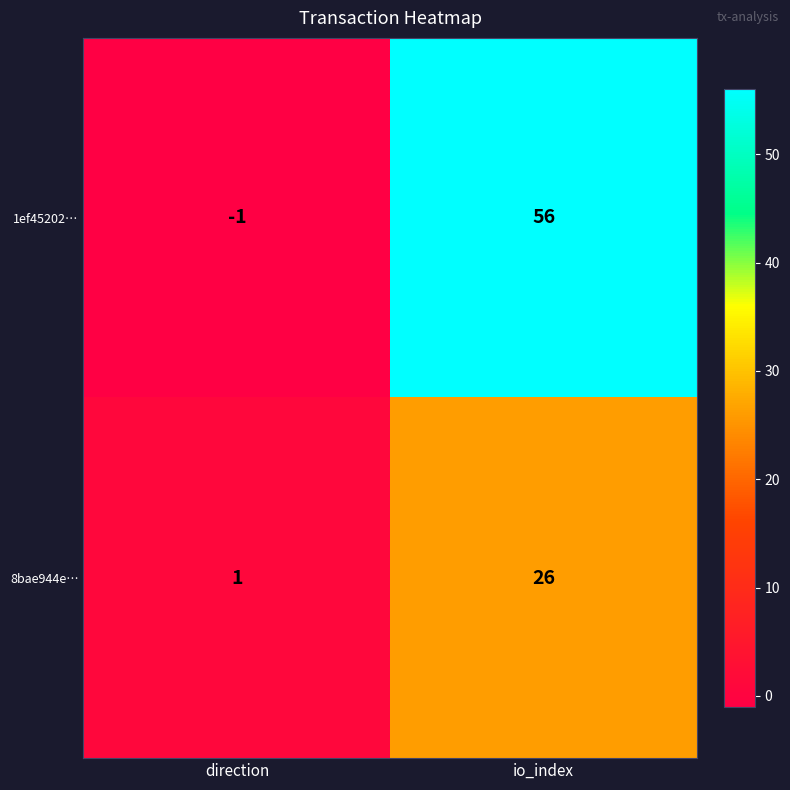

Which series changed the most between direction and io_index?

1ef45202…